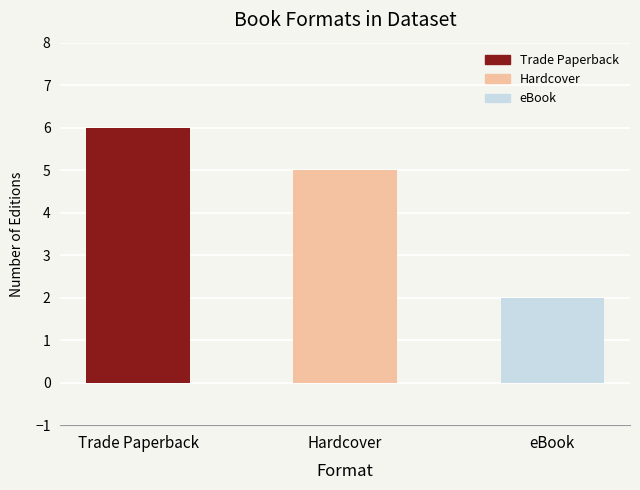

What is the minimum value shown in the chart?

2